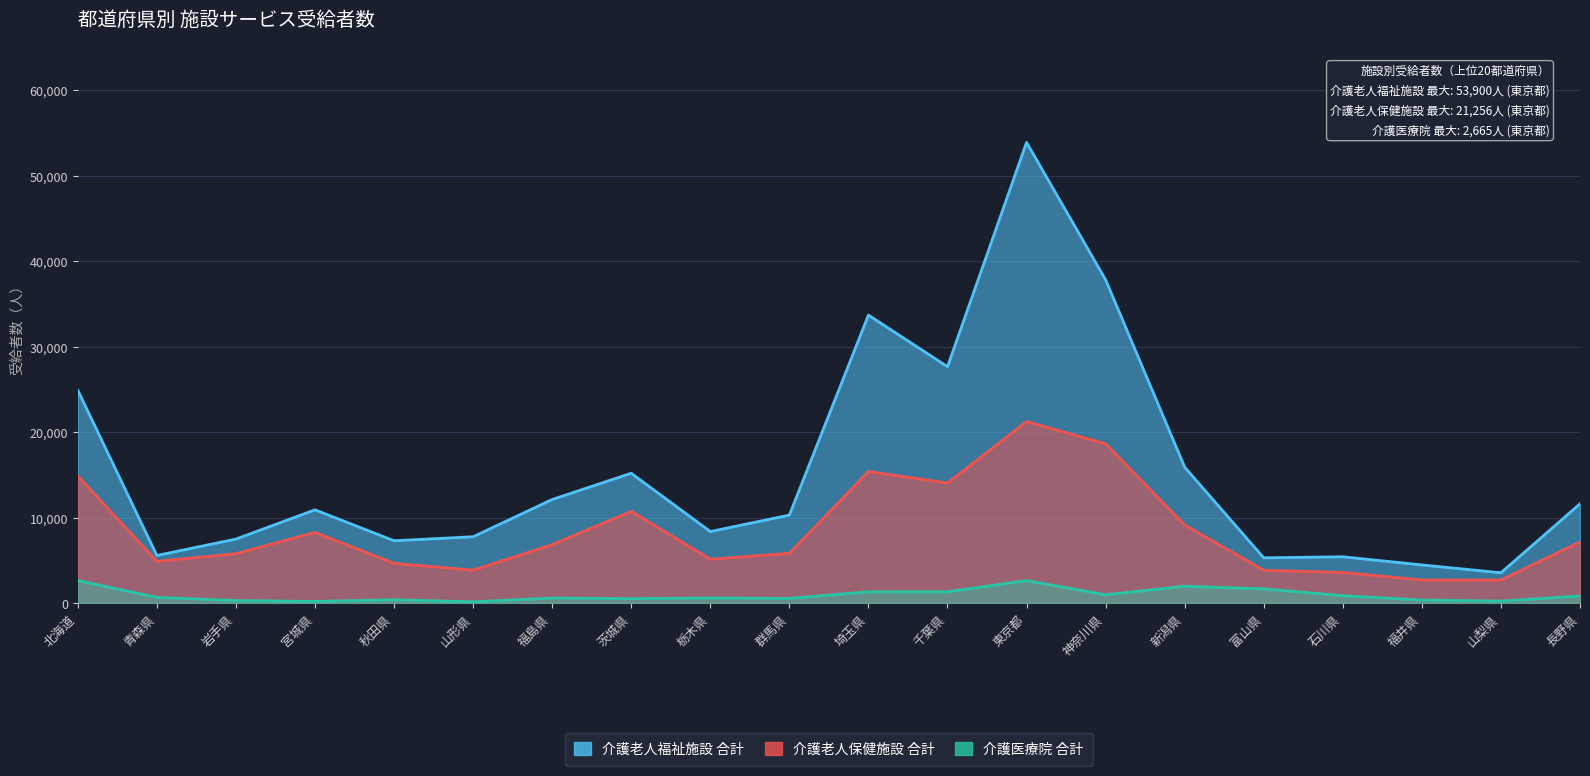

How many data points in 介護医療院 合計 are above 694?

9